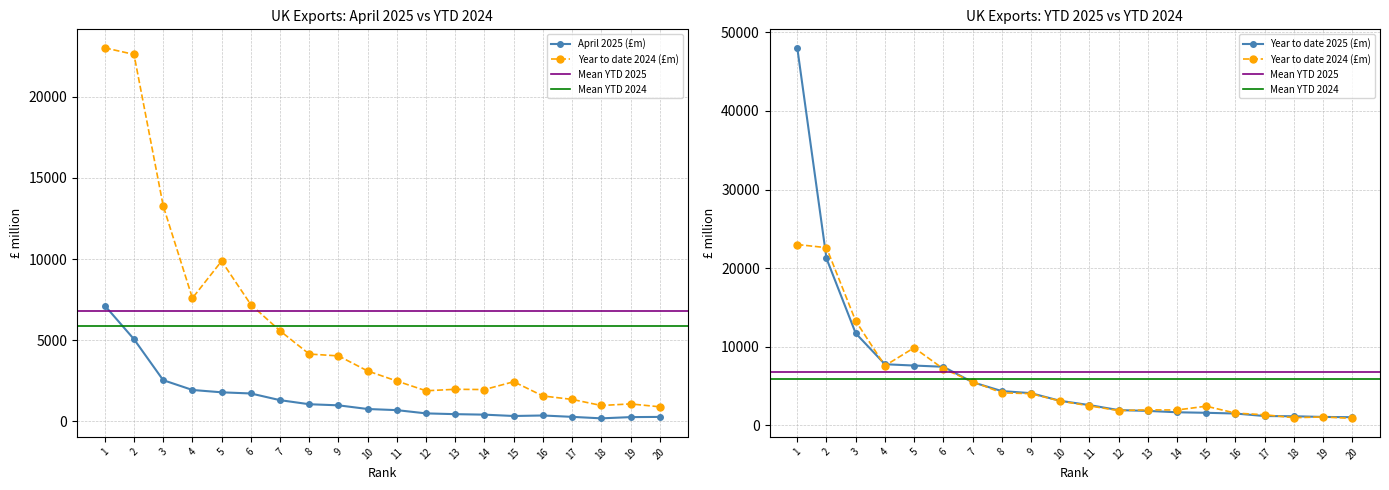

Where is the first local minimum for Year to date 2024 (£m)?

4